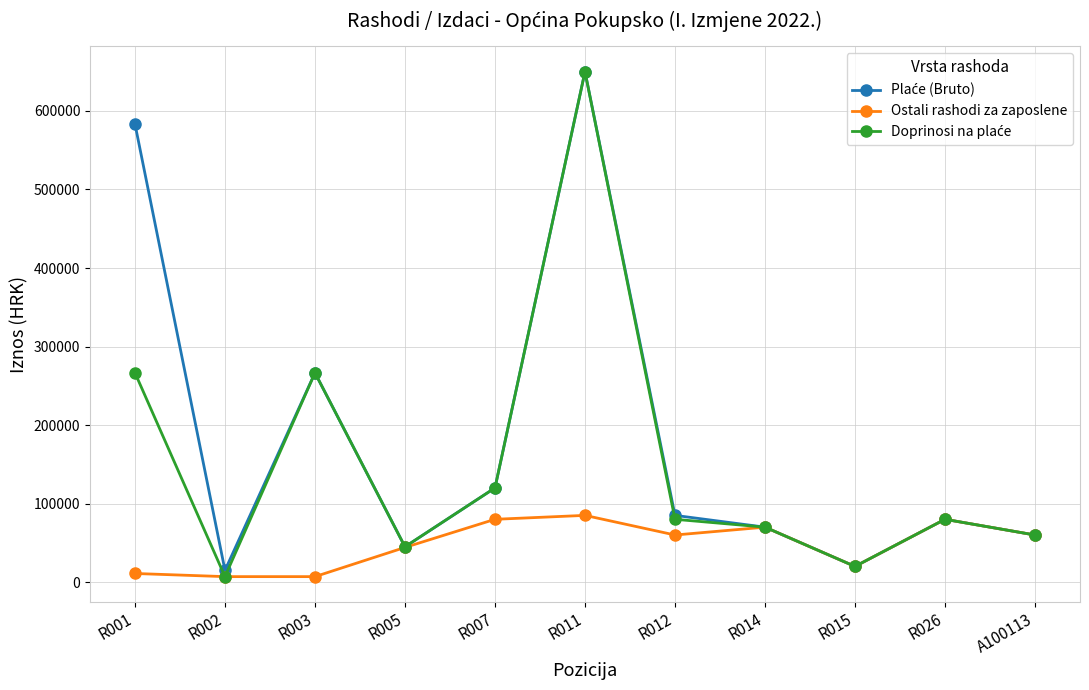

At how many categories does at least one series exceed 142208?

3